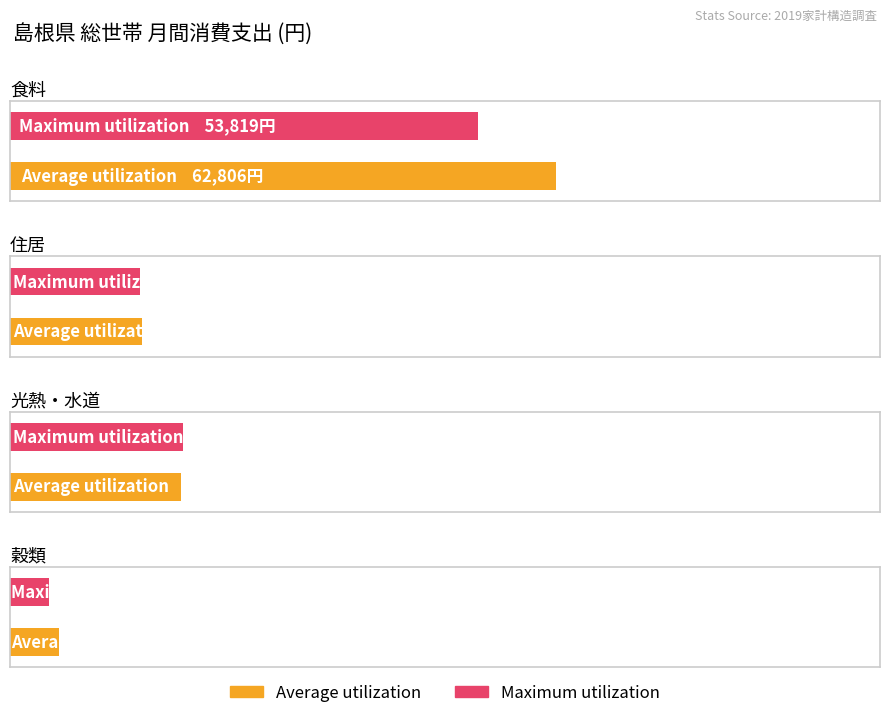

What is the value of the Maximum utilization bar at the 4th from the left?

4496